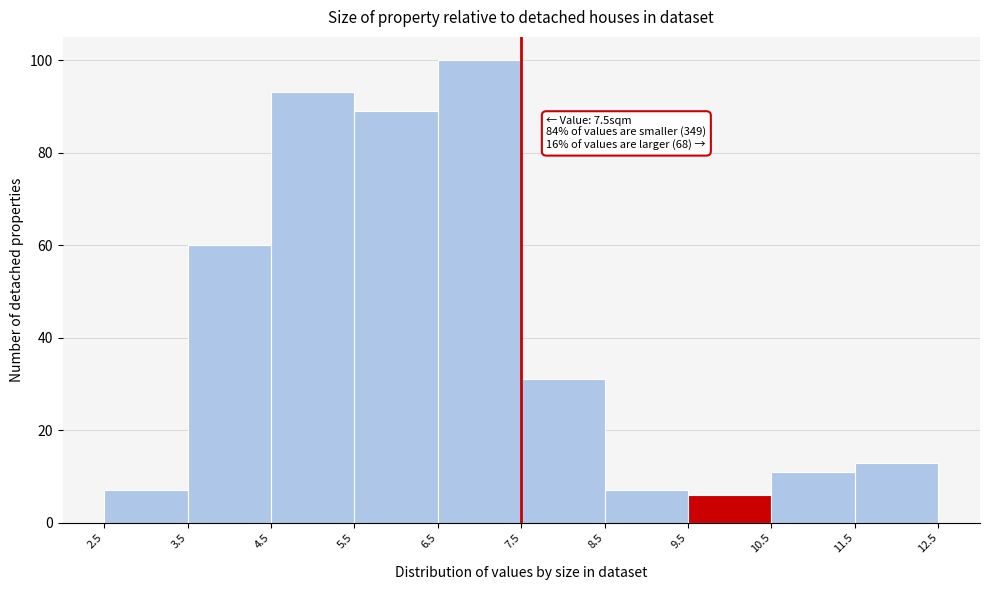

Over which range of the x-axis is the bar tallest?

6.5 to 7.5